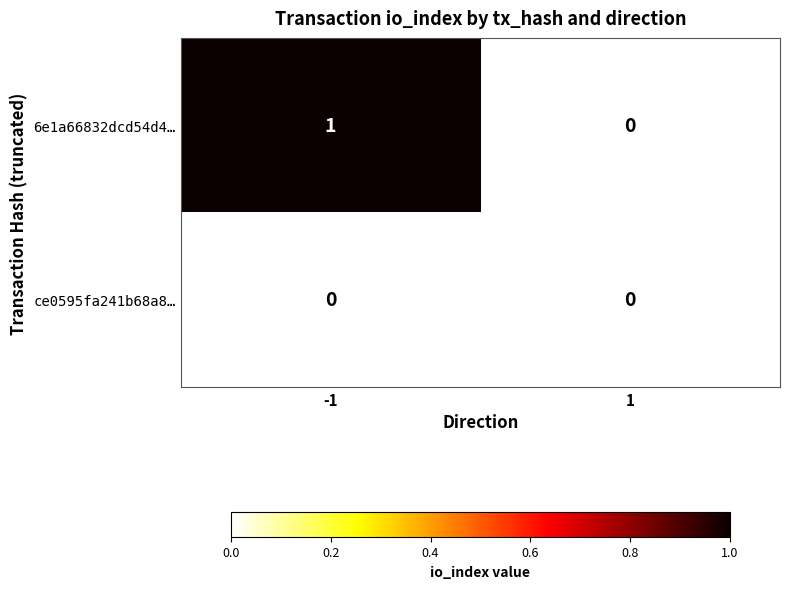

True or false: ce0595fa241b68a8… has a value of 0 at -1.

True